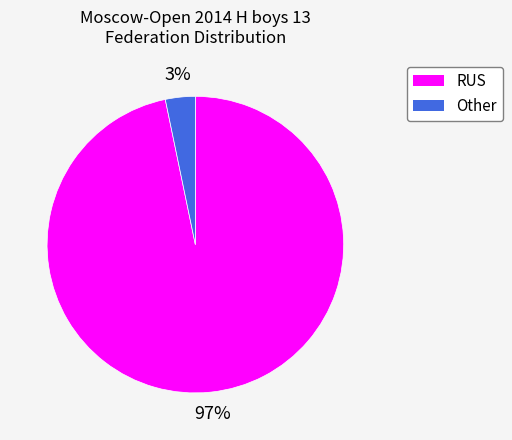

Combined, do Other and RUS account for over 50%?

Yes